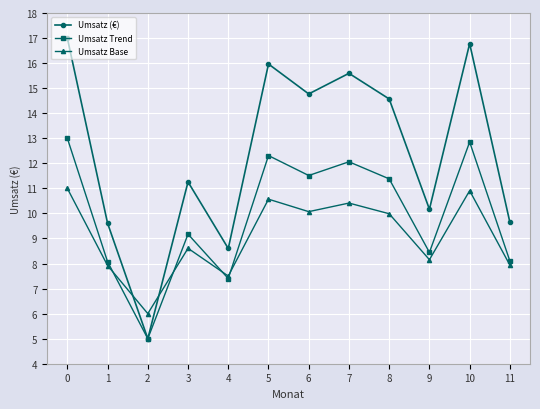

Reading left to right, transcribe all the data shown in this chart.

Umsatz (€): 17.0	9.6	5.0	11.3	8.6	16.0	14.8	15.6	14.6	10.2	16.8	9.6
Umsatz Trend: 13.0	8.1	5.0	9.2	7.4	12.3	11.5	12.1	11.4	8.4	12.9	8.1
Umsatz Base: 11.0	7.9	6.0	8.6	7.5	10.6	10.1	10.4	10.0	8.2	10.9	7.9